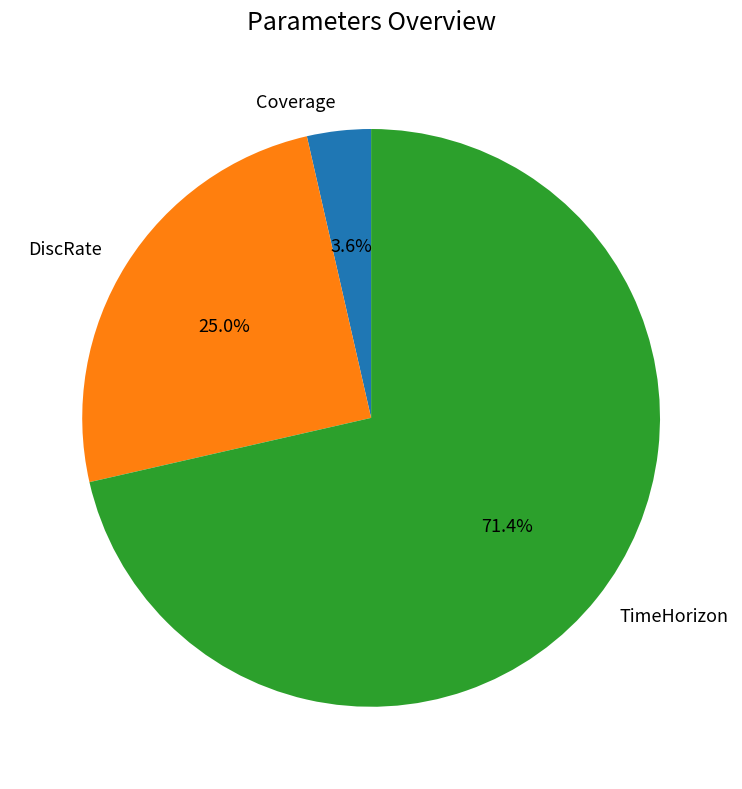

To the nearest percent, what percentage of the pie is Coverage?

4%